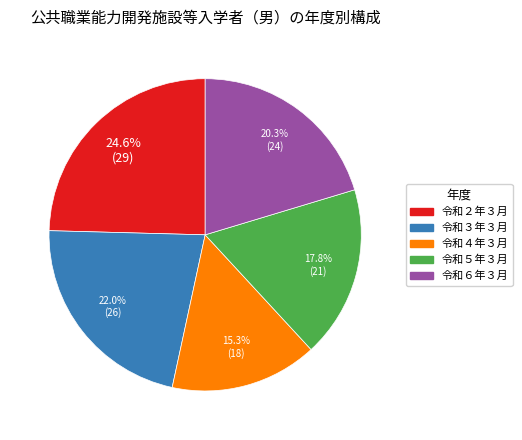

Between 令和４年３月 and 令和６年３月, which is larger?

令和６年３月